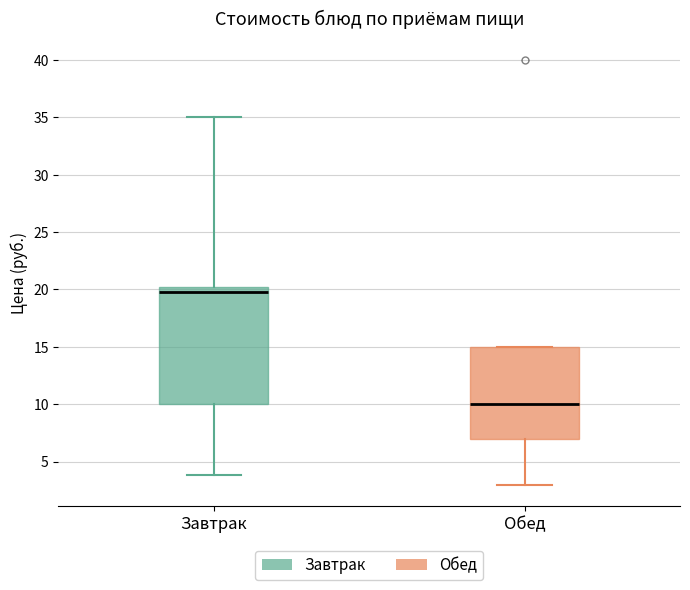

Reading left to right, transcribe this box plot: for each box, give where its median line is, the range the box spans, and where its two whiskers end, as read against the y-axis. The values are not printed on the chart, so give them approximately, as read against the axis.

Завтрак: median 20.0, box 10.0 to 20.5, whiskers 4.0 to 35.0
Обед: median 10.0, box 7.0 to 15.0, whiskers 3.0 to 15.0